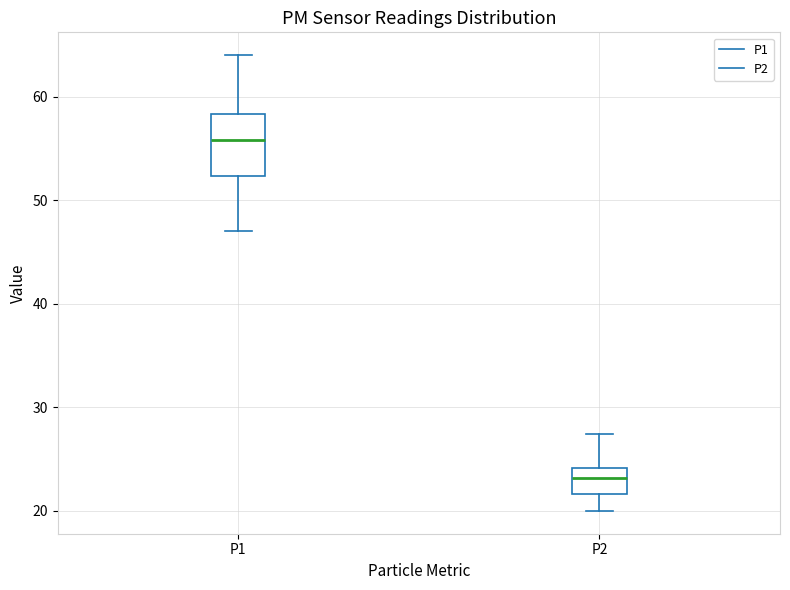

Where is the upper edge of the box for P1 on the y-axis? The values are not printed on the chart, so give them approximately, as read against the axis.

58